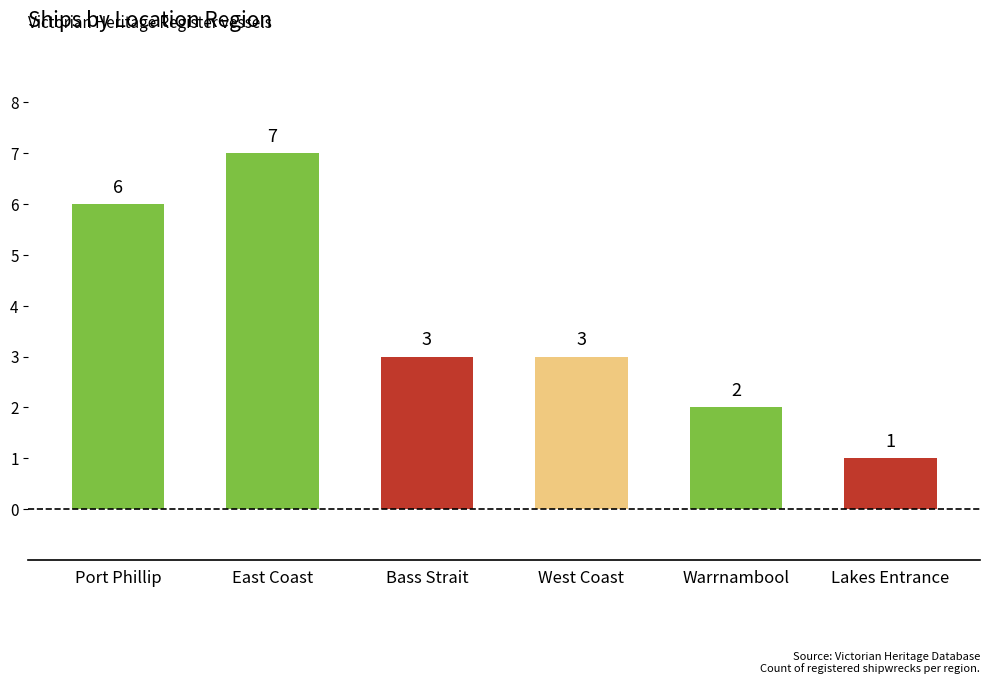

The chart shows a value of 3 at West Coast. True or false?

True